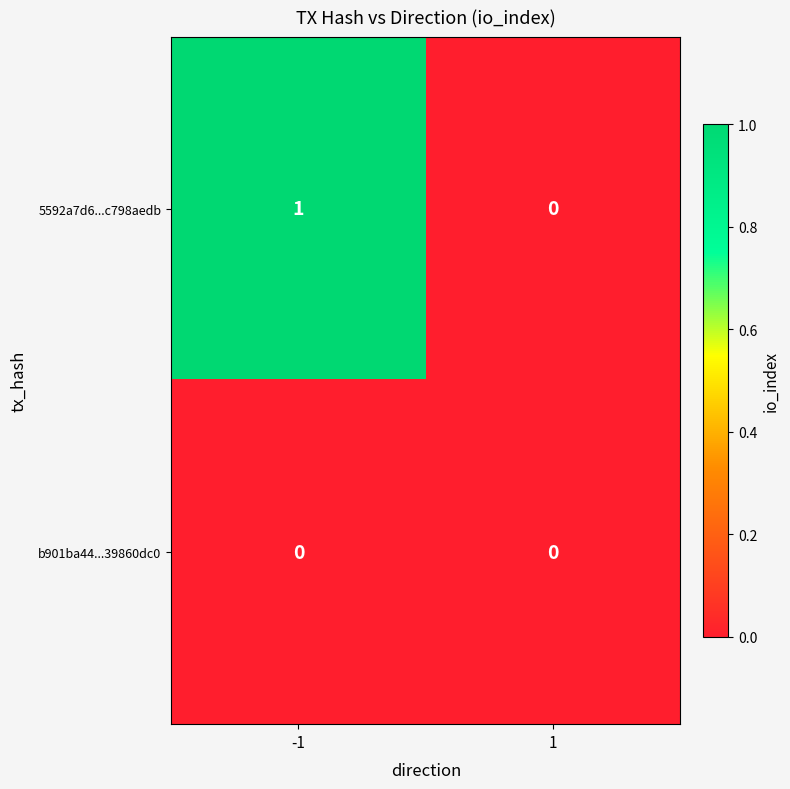

Which series has the largest total across all categories?

5592a7d6...c798aedb